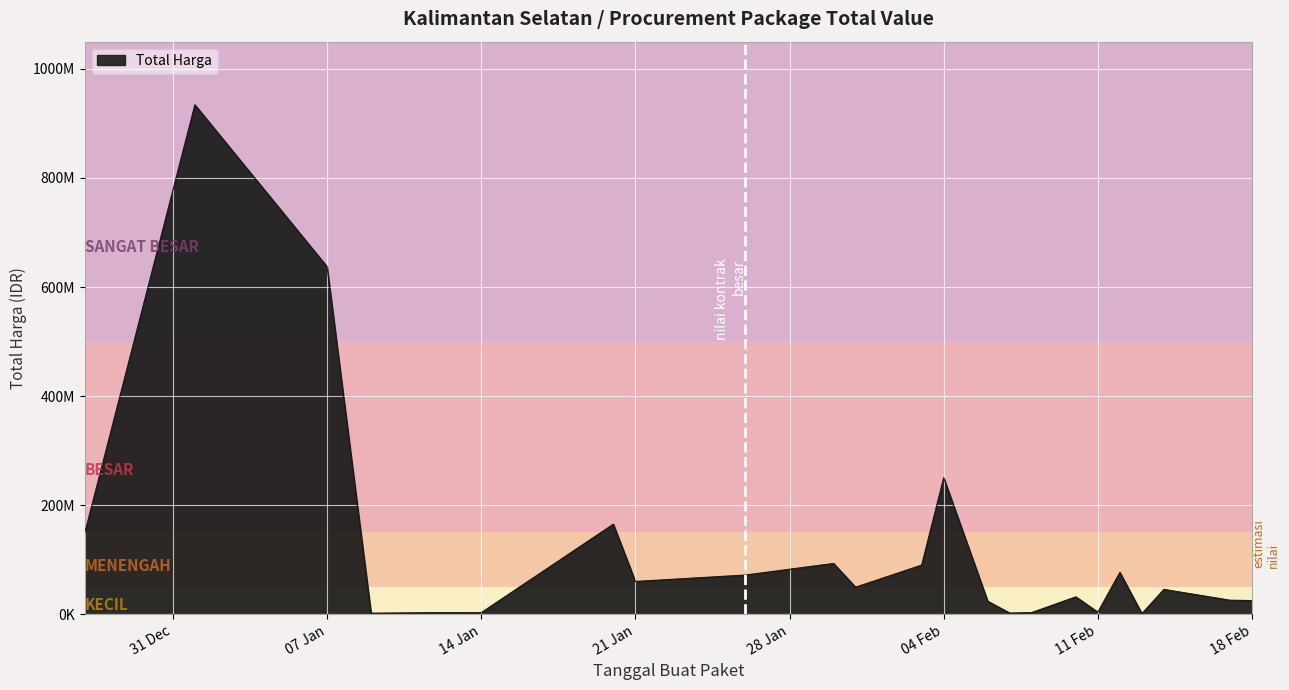

Does the chart display data point markers on the line(s)?

No